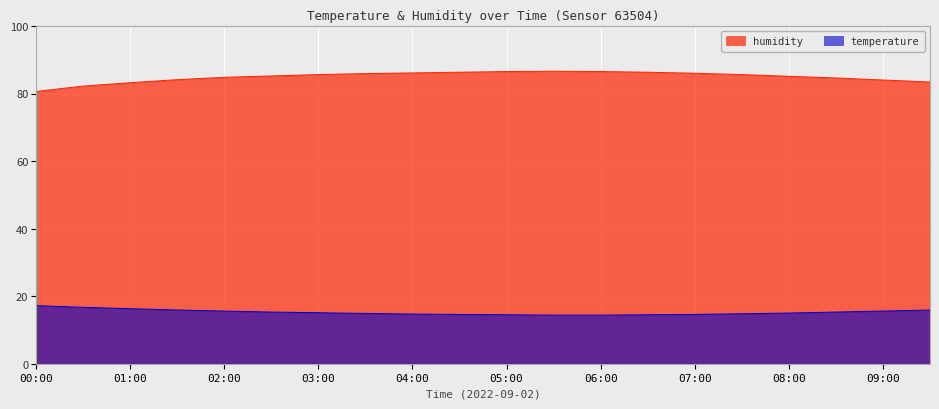

Rank the series by their average value, from lowest to highest.

temperature, humidity